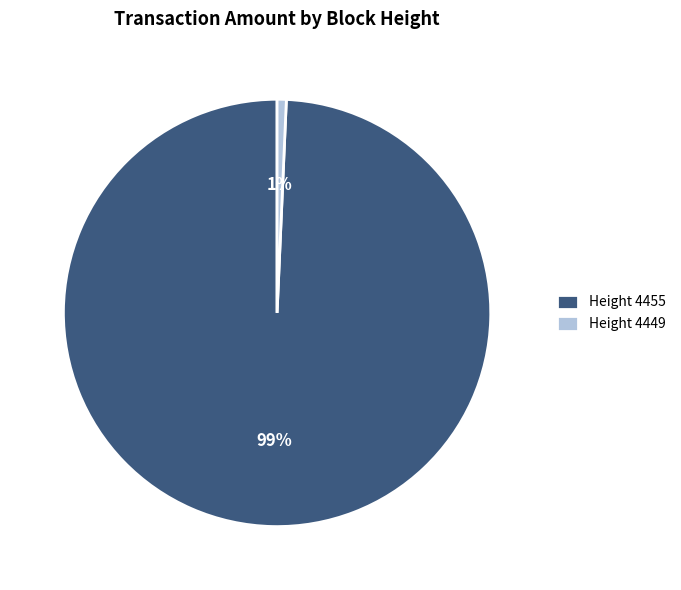

To the nearest percent, what percentage of the pie is Height 4455?

99%